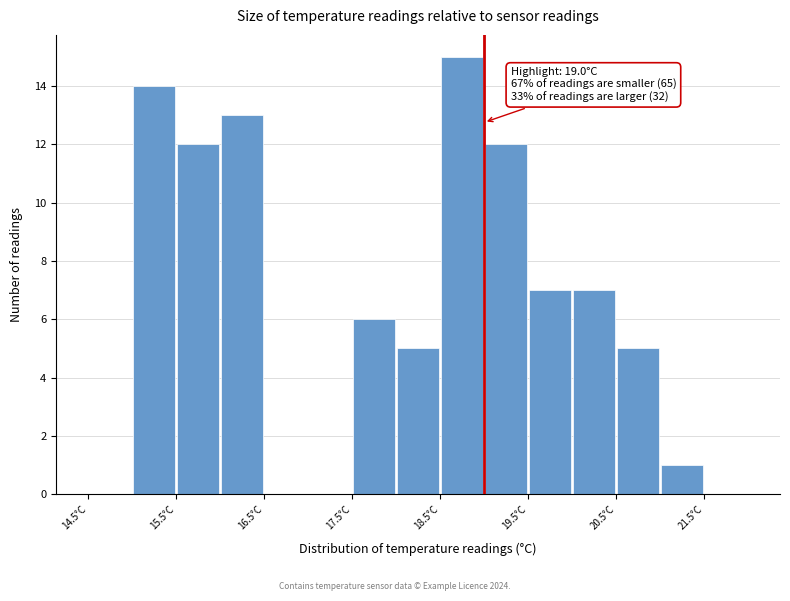

Which range on the x-axis has the tallest bar?

18.5 to 19.0